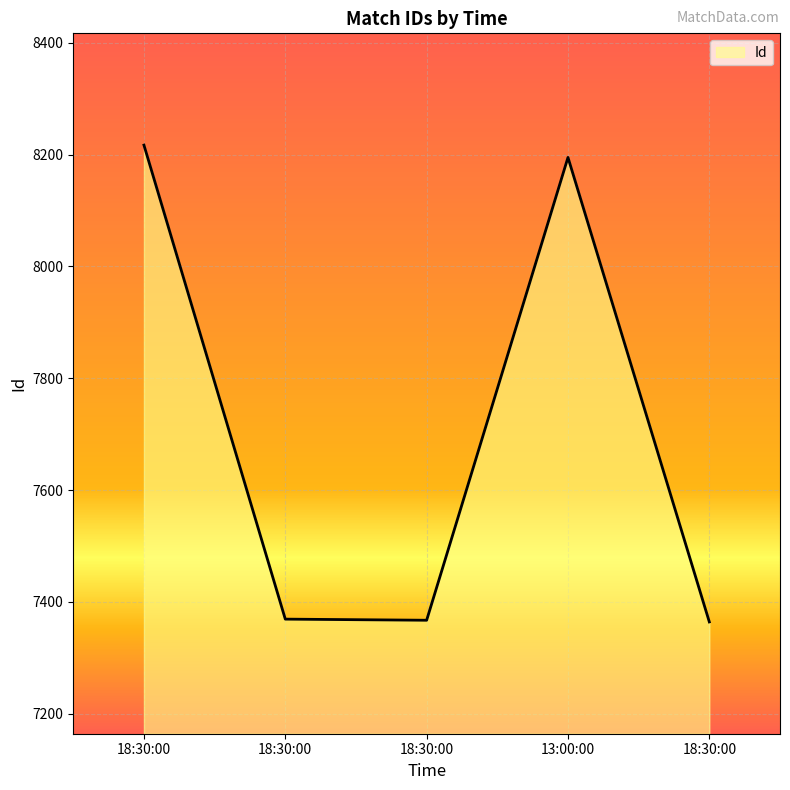

True or false: the data shows 14285 at 18:30:00.

False